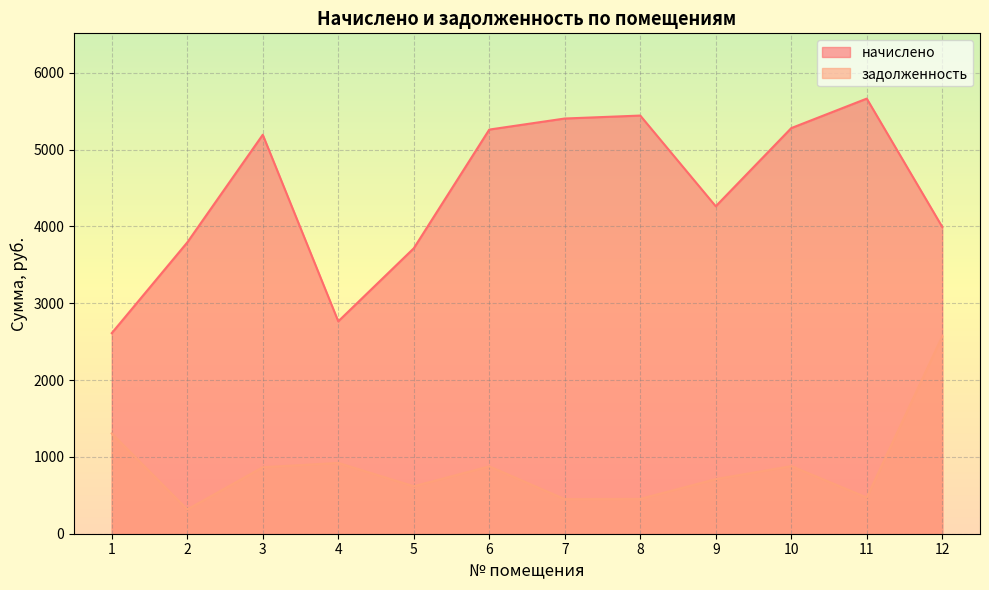

What is the approximate value of начислено at 1?

2611.2